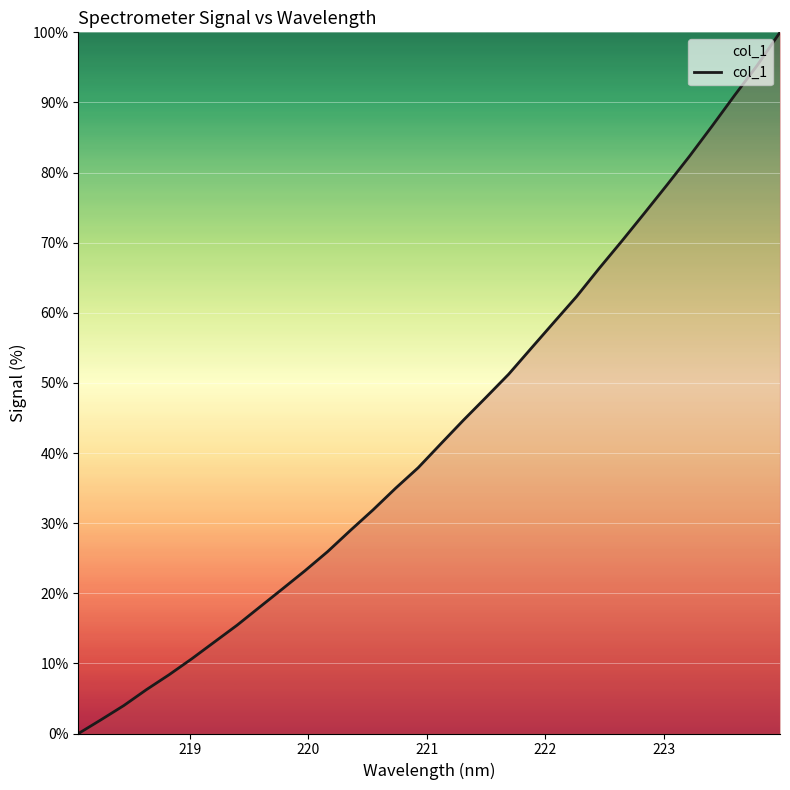

What is the maximum value shown in the chart?

100.0